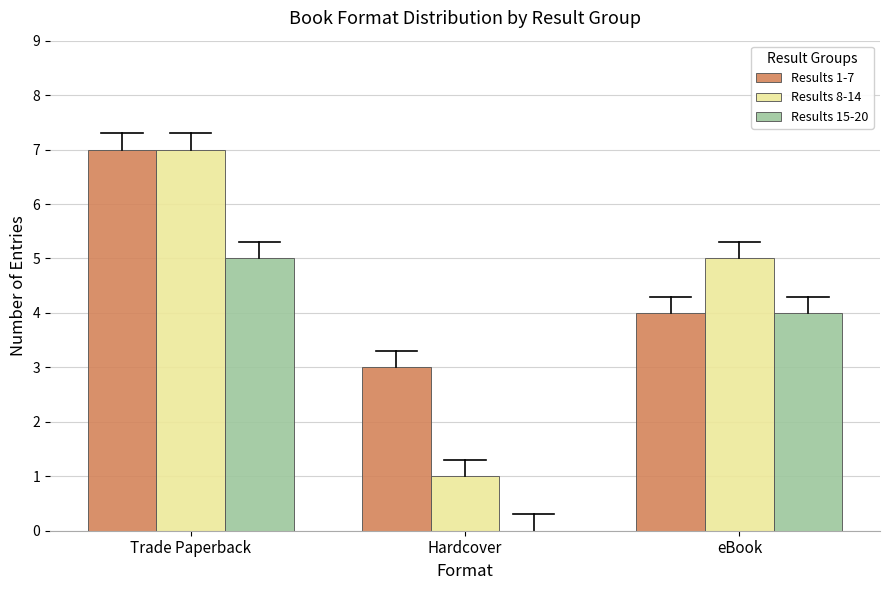

Count the number of data series in this chart.

3